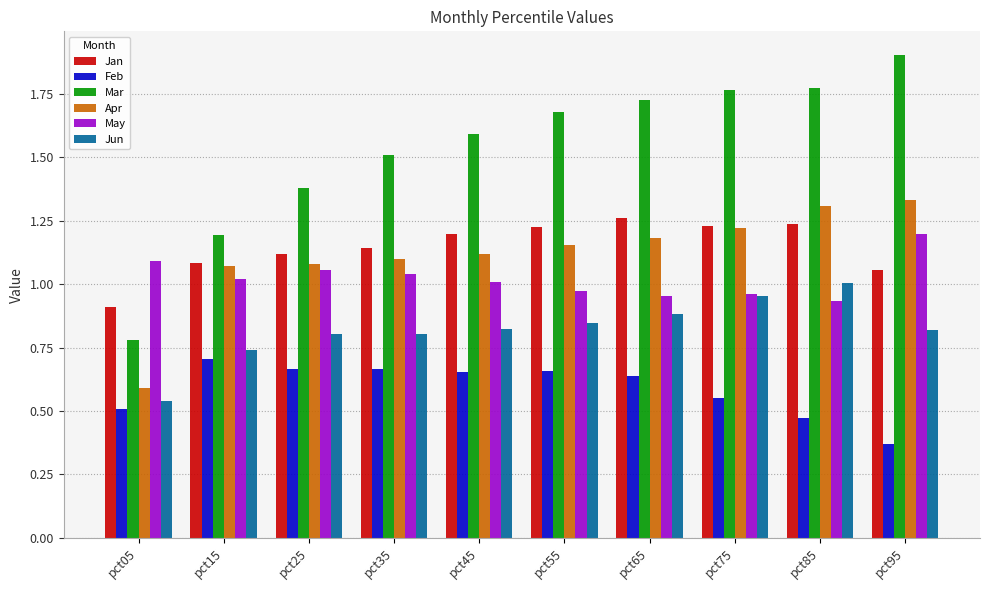

Between pct05 and pct15, which series saw the biggest shift?

Apr